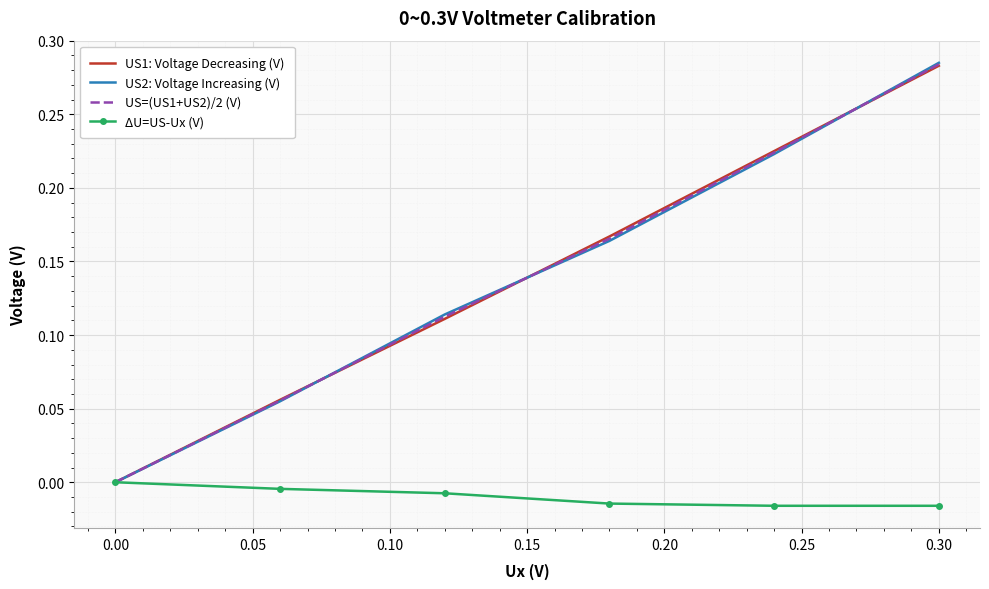

The value of ΔU=US-Ux (V) at 0.00 is 0.0. True or false?

True